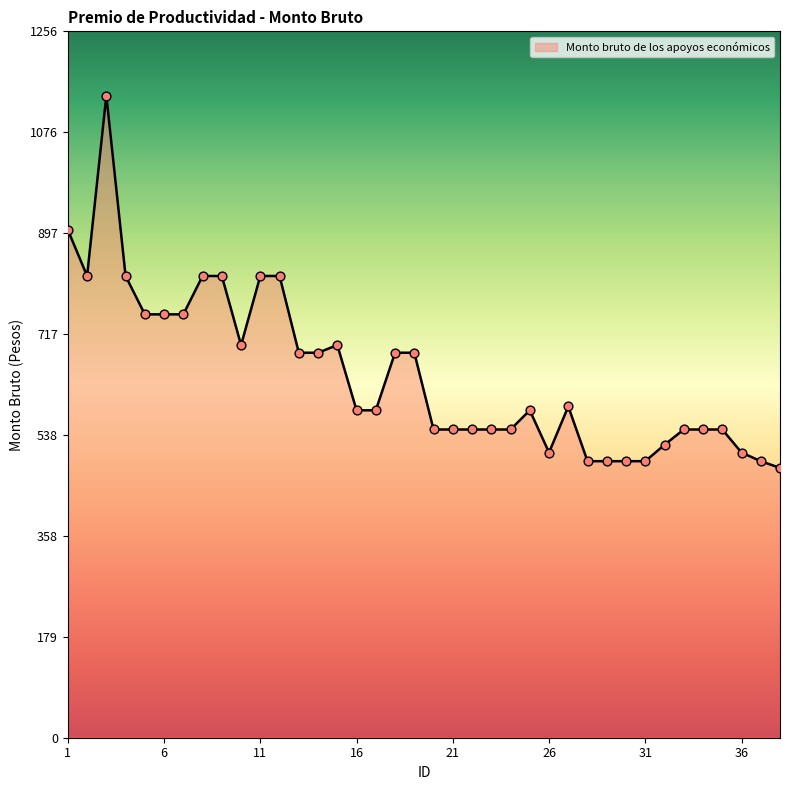

What is the maximum value shown in the chart?

1142.2